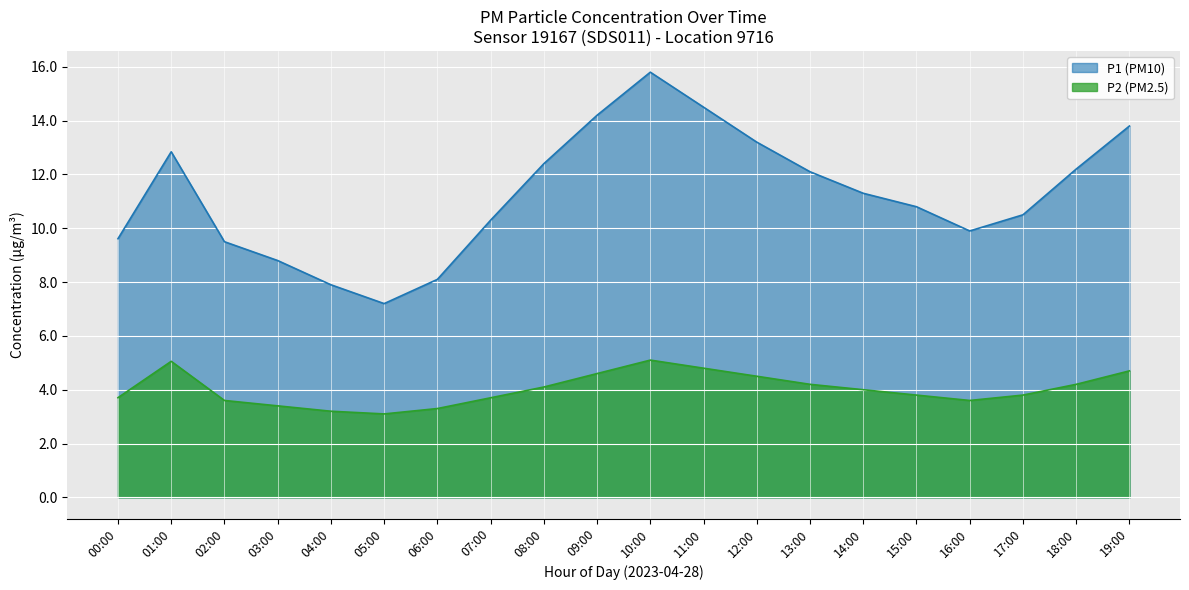

Which series has the largest range (max minus min)?

P1 (PM10)